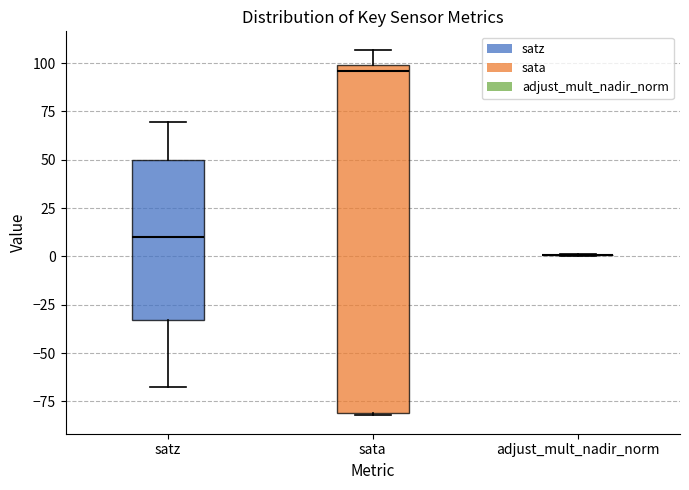

Reading left to right, read every box against the y-axis: the position of its median line, the range the box covers, and the ends of its whiskers. The values are not printed on the chart, so give them approximately, as read against the axis.

satz: median 10, box -35 to 50, whiskers -70 to 70
sata: median 95, box -80 to 100, whiskers -80 to 105
adjust_mult_nadir_norm: box collapsed to a line at 0, whiskers 0 to 0